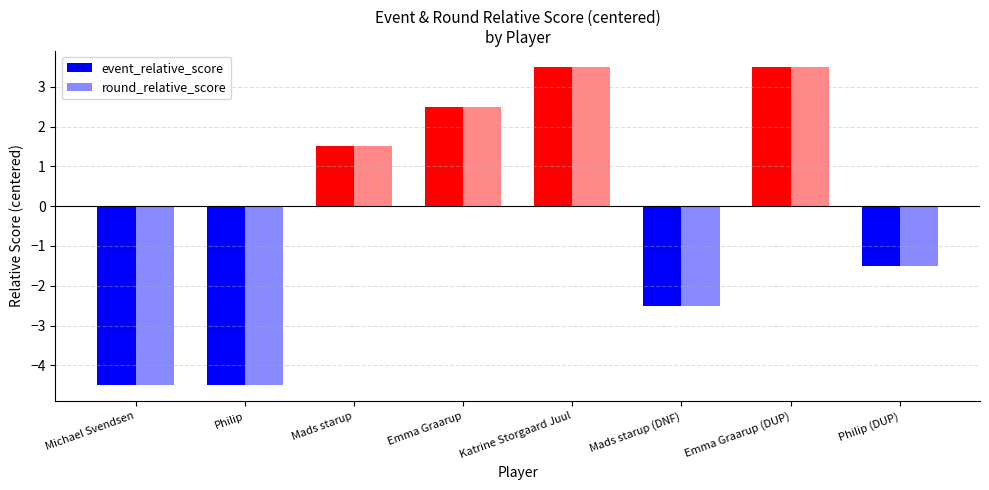

What is the sum of all round_relative_score values?

-2.0